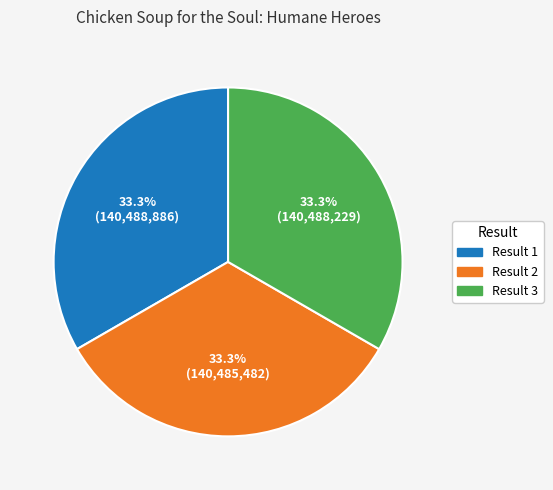

Is there any slice that represents more than half of the pie?

No